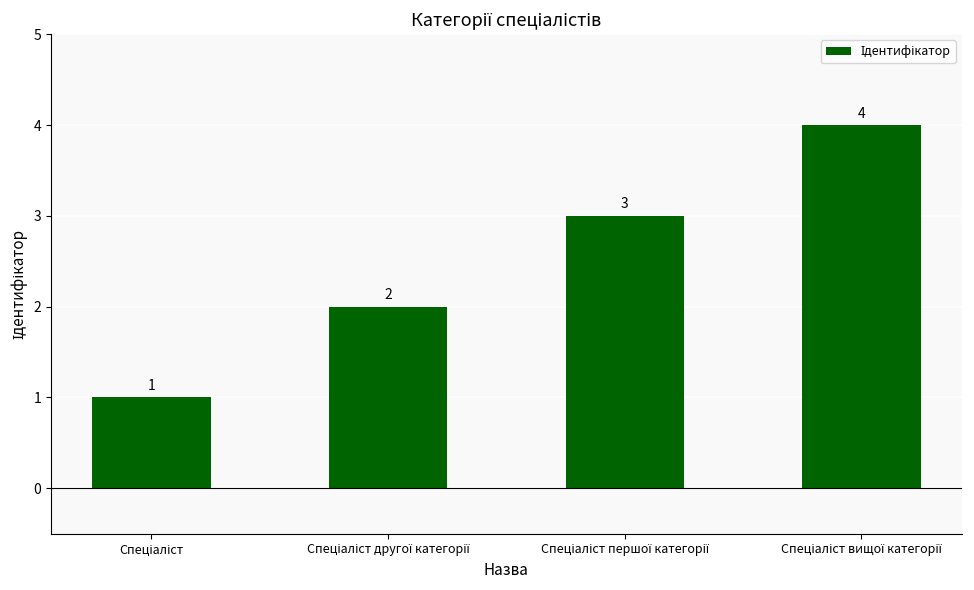

What is the difference between the maximum and minimum values?

3